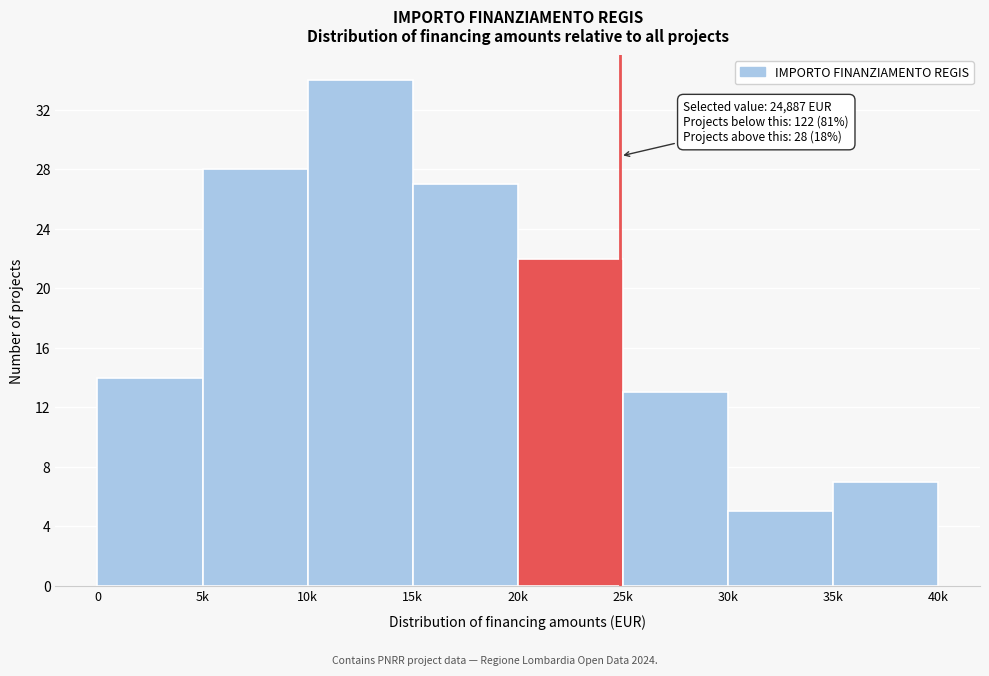

Reading right to left, transcribe all the data shown in this chart.

35k=7	30k=5	25k=13	20k=22	15k=27	10k=34	5k=28	0=14